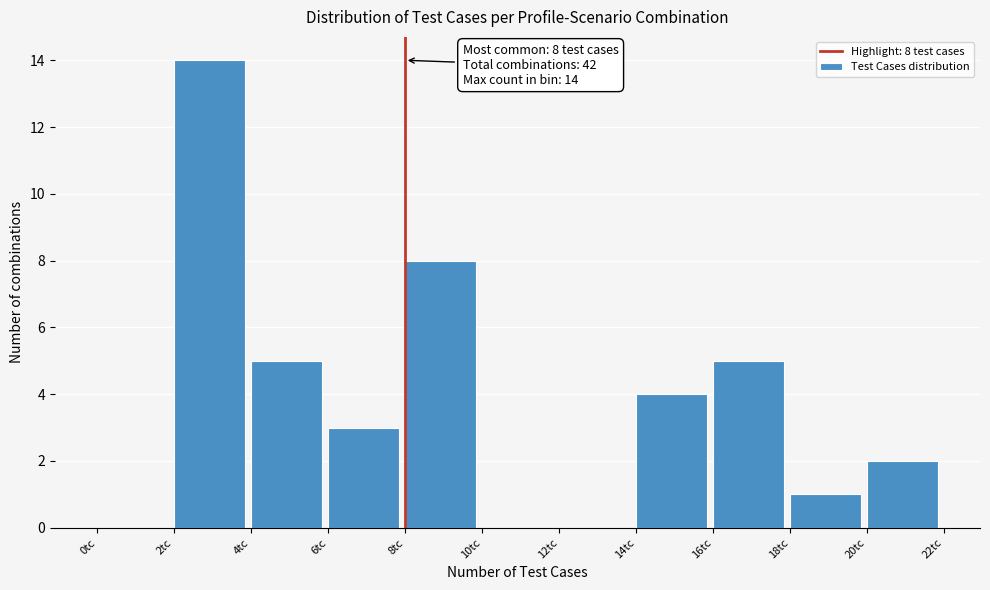

Which range on the x-axis has the tallest bar?

2 to 4